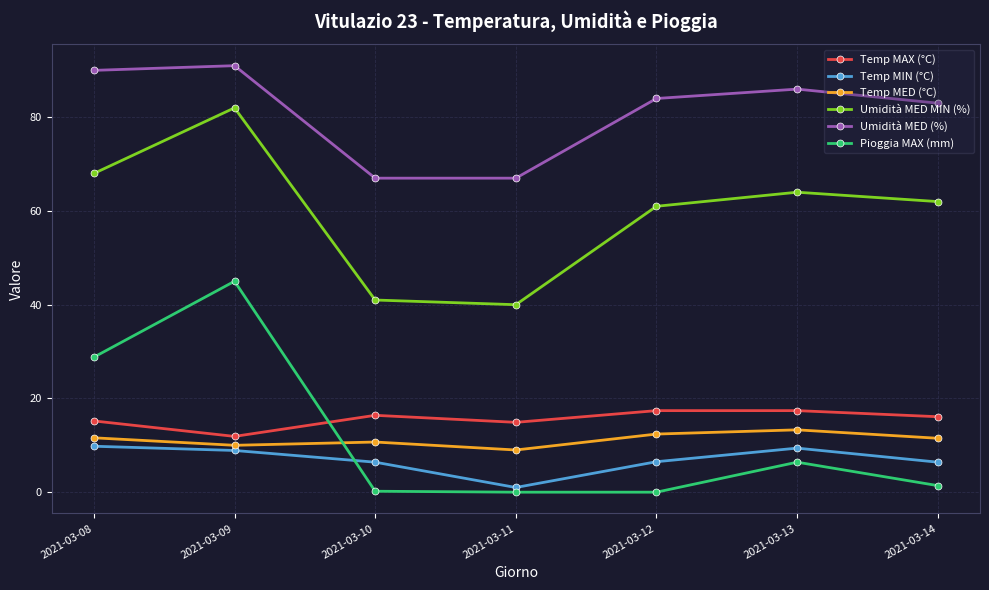

True or false: Temp MIN (°C) has more than 0 points higher than both neighbors.

True